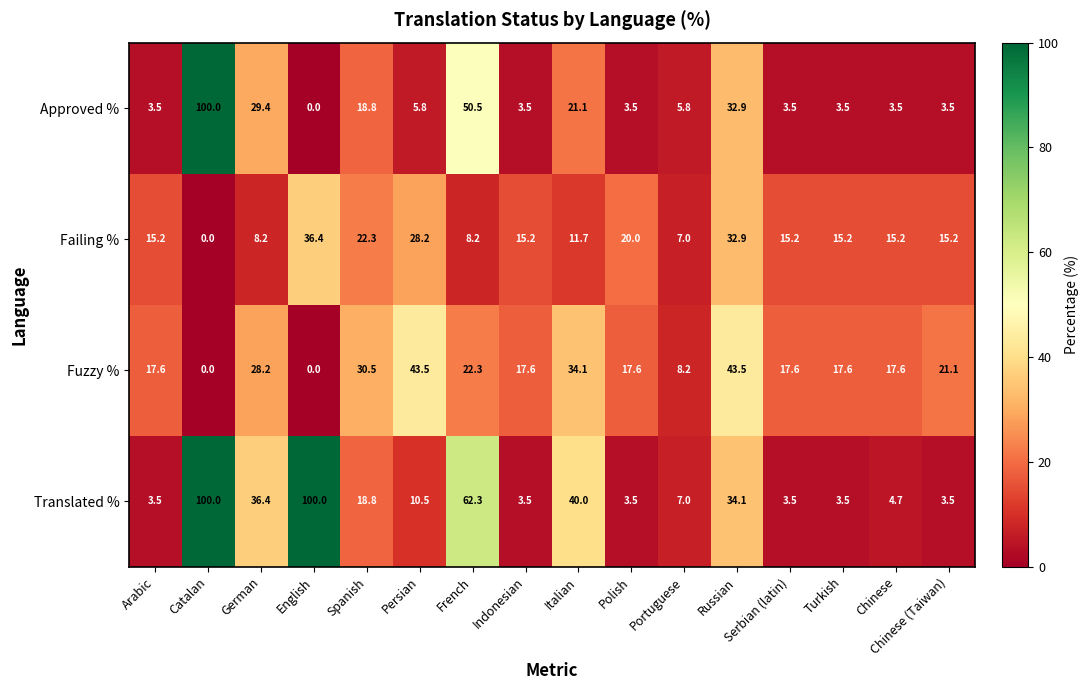

What is the average value of the Translated % series?

27.2